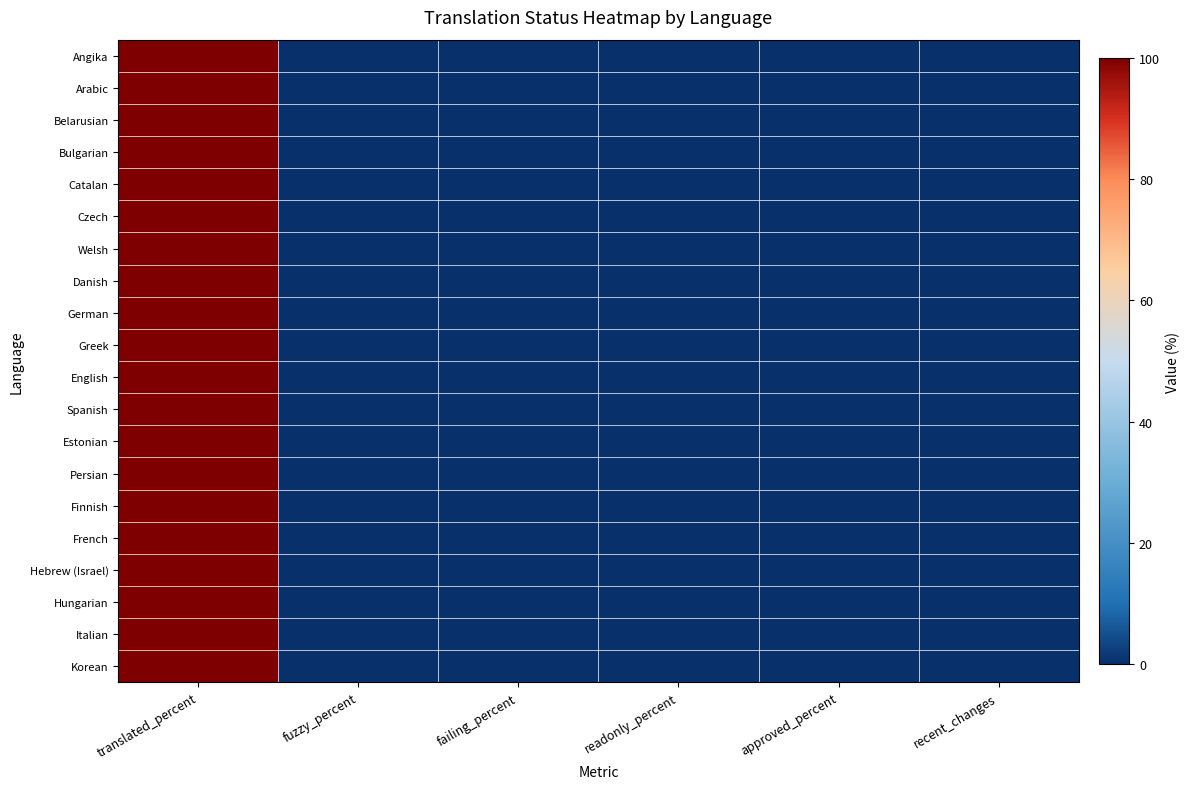

Reading right to left, list all the values displayed in this chart.

Angika: recent_changes=0	approved_percent=0	readonly_percent=0	failing_percent=0	fuzzy_percent=0	translated_percent=100
Arabic: recent_changes=0	approved_percent=0	readonly_percent=0	failing_percent=0	fuzzy_percent=0	translated_percent=100
Belarusian: recent_changes=0	approved_percent=0	readonly_percent=0	failing_percent=0	fuzzy_percent=0	translated_percent=100
Bulgarian: recent_changes=0	approved_percent=0	readonly_percent=0	failing_percent=0	fuzzy_percent=0	translated_percent=100
Catalan: recent_changes=0	approved_percent=0	readonly_percent=0	failing_percent=0	fuzzy_percent=0	translated_percent=100
Czech: recent_changes=0	approved_percent=0	readonly_percent=0	failing_percent=0	fuzzy_percent=0	translated_percent=100
Welsh: recent_changes=0	approved_percent=0	readonly_percent=0	failing_percent=0	fuzzy_percent=0	translated_percent=100
Danish: recent_changes=0	approved_percent=0	readonly_percent=0	failing_percent=0	fuzzy_percent=0	translated_percent=100
German: recent_changes=0	approved_percent=0	readonly_percent=0	failing_percent=0	fuzzy_percent=0	translated_percent=100
Greek: recent_changes=0	approved_percent=0	readonly_percent=0	failing_percent=0	fuzzy_percent=0	translated_percent=100
English: recent_changes=0	approved_percent=0	readonly_percent=0	failing_percent=0	fuzzy_percent=0	translated_percent=100
Spanish: recent_changes=0	approved_percent=0	readonly_percent=0	failing_percent=0	fuzzy_percent=0	translated_percent=100
Estonian: recent_changes=0	approved_percent=0	readonly_percent=0	failing_percent=0	fuzzy_percent=0	translated_percent=100
Persian: recent_changes=0	approved_percent=0	readonly_percent=0	failing_percent=0	fuzzy_percent=0	translated_percent=100
Finnish: recent_changes=0	approved_percent=0	readonly_percent=0	failing_percent=0	fuzzy_percent=0	translated_percent=100
French: recent_changes=0	approved_percent=0	readonly_percent=0	failing_percent=0	fuzzy_percent=0	translated_percent=100
Hebrew (Israel): recent_changes=0	approved_percent=0	readonly_percent=0	failing_percent=0	fuzzy_percent=0	translated_percent=100
Hungarian: recent_changes=0	approved_percent=0	readonly_percent=0	failing_percent=0	fuzzy_percent=0	translated_percent=100
Italian: recent_changes=0	approved_percent=0	readonly_percent=0	failing_percent=0	fuzzy_percent=0	translated_percent=100
Korean: recent_changes=0	approved_percent=0	readonly_percent=0	failing_percent=0	fuzzy_percent=0	translated_percent=100